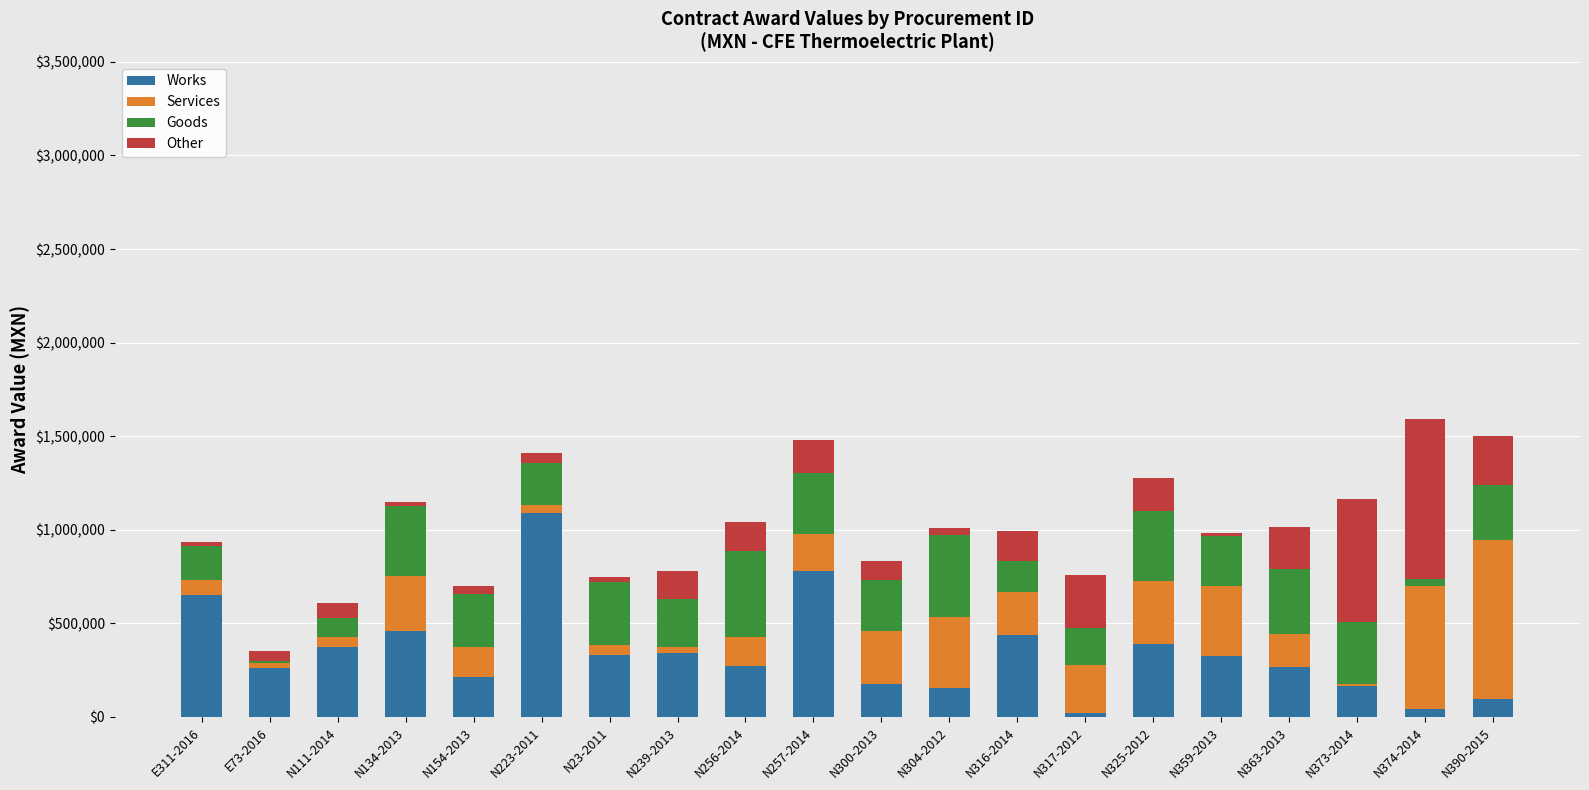

What is the highest value of the Works series?

1088869.3